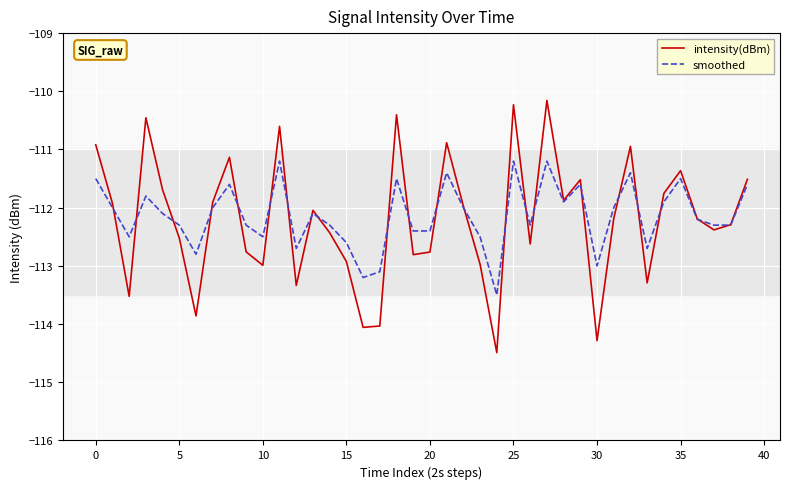

What is the minimum value for smoothed?

-113.5